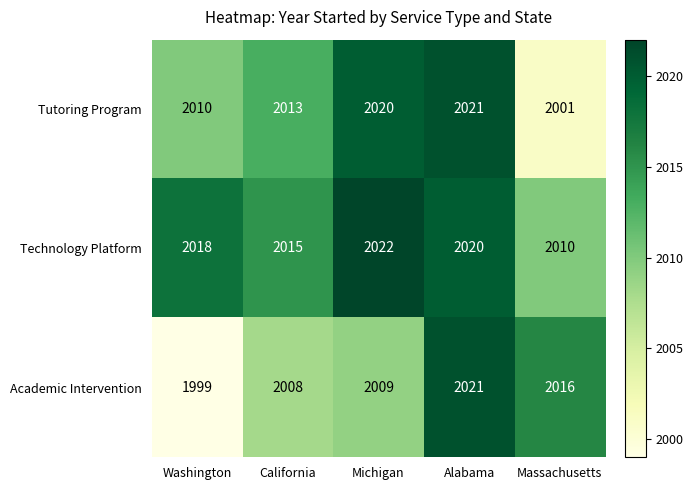

Reading left to right, transcribe all the data shown in this chart.

Tutoring Program: 2010	2013	2020	2021	2001
Technology Platform: 2018	2015	2022	2020	2010
Academic Intervention: 1999	2008	2009	2021	2016